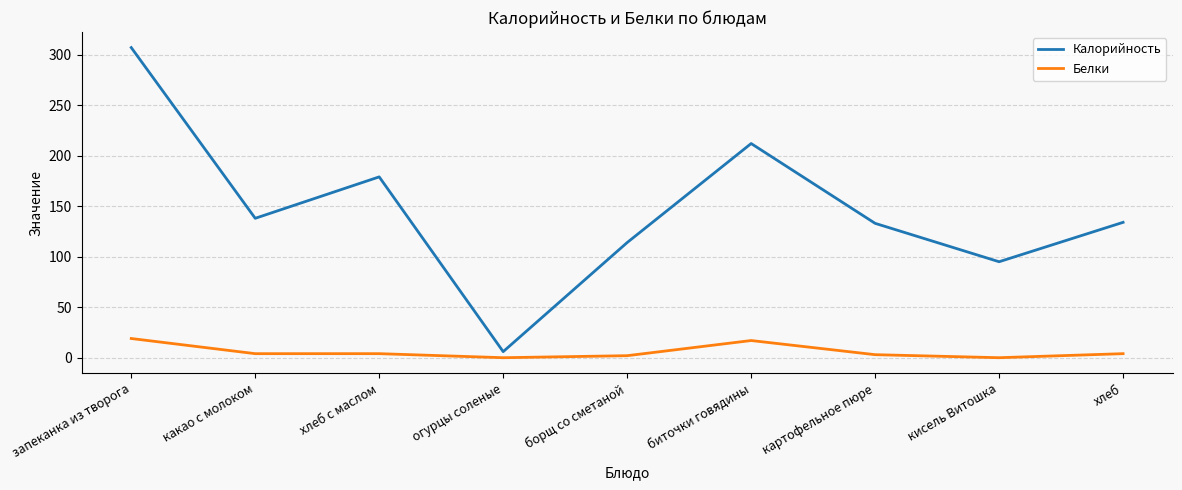

At which label does Калорийность reach its peak?

запеканка из творога